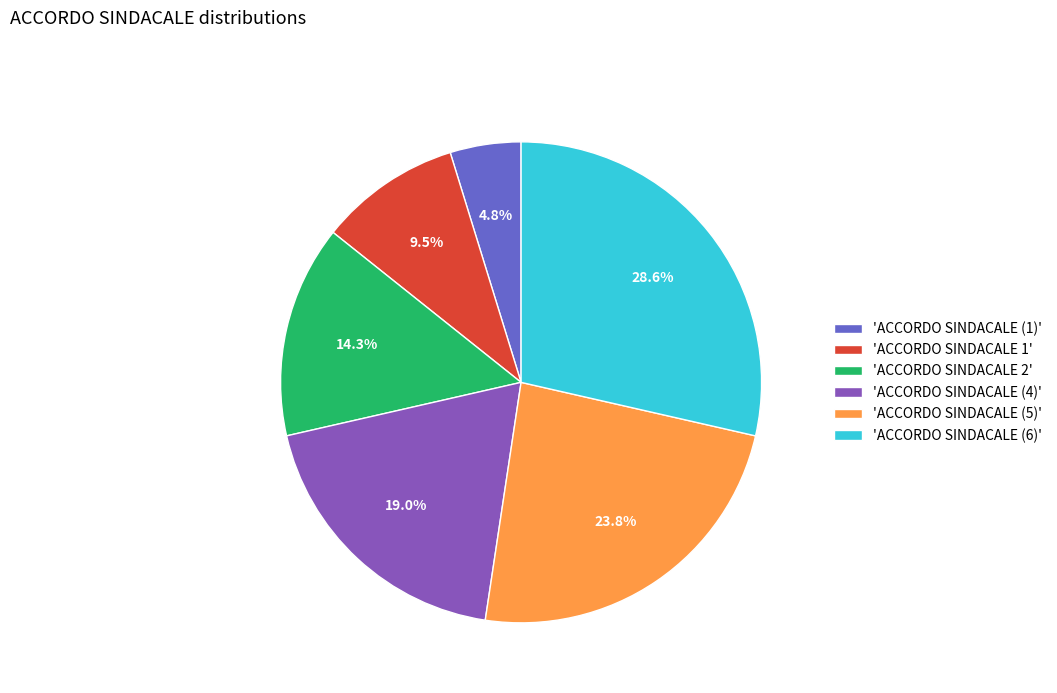

Which slice is the largest?

'ACCORDO SINDACALE (6)'